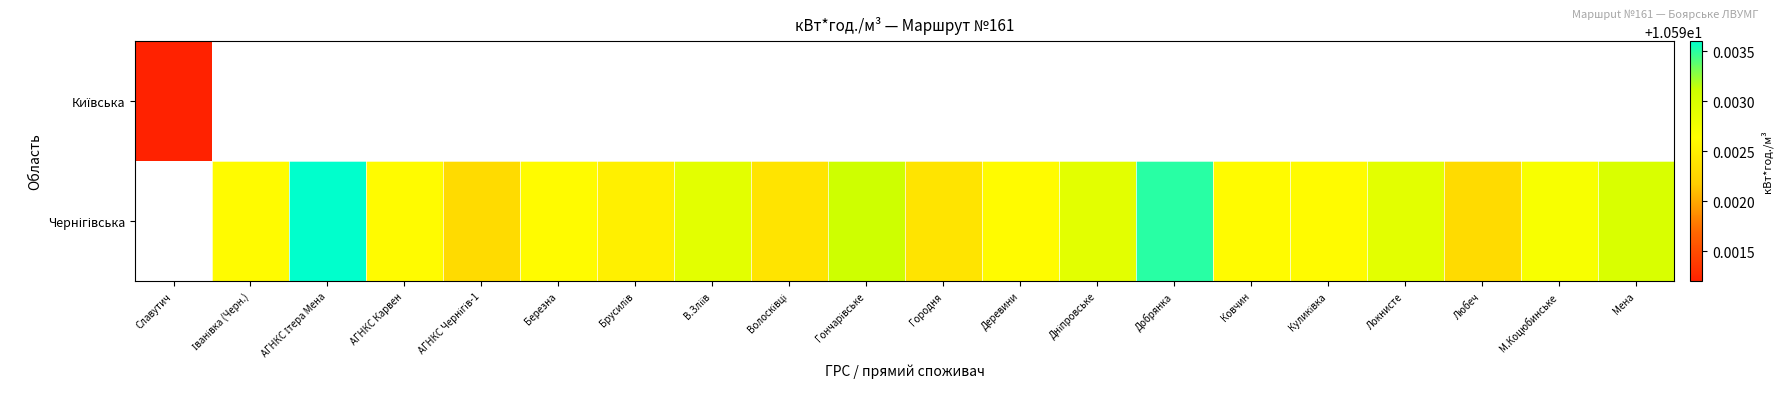

The Чернігівська series shows 6.5 at АГНКС Ітера Мена. True or false?

False